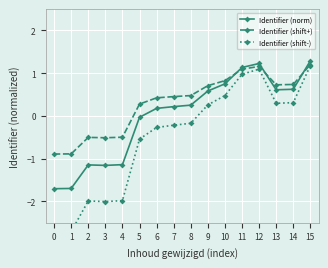

The value of Identifier (shift+) at 3 is -0.7. True or false?

False